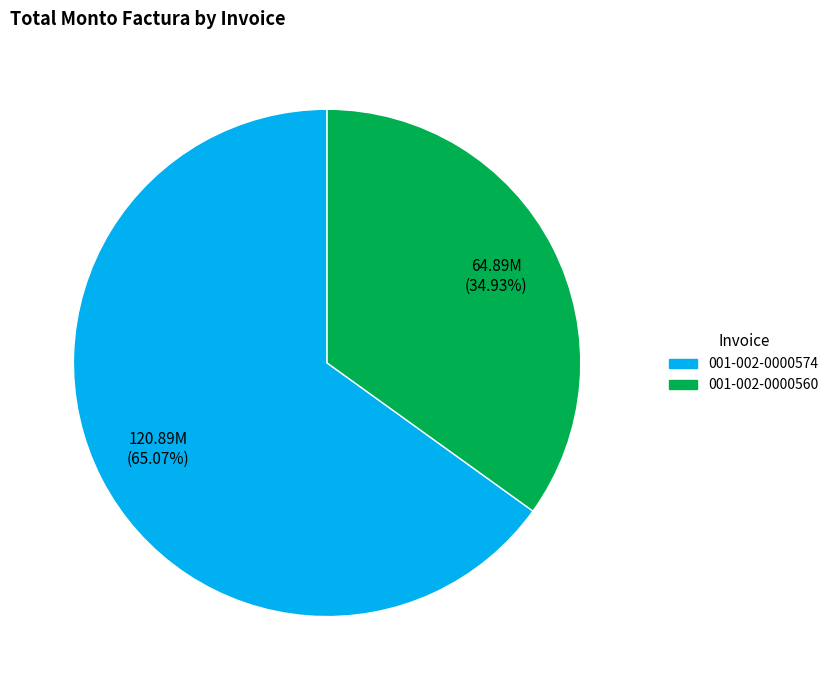

What is the smallest slice in the pie chart?

001-002-0000560